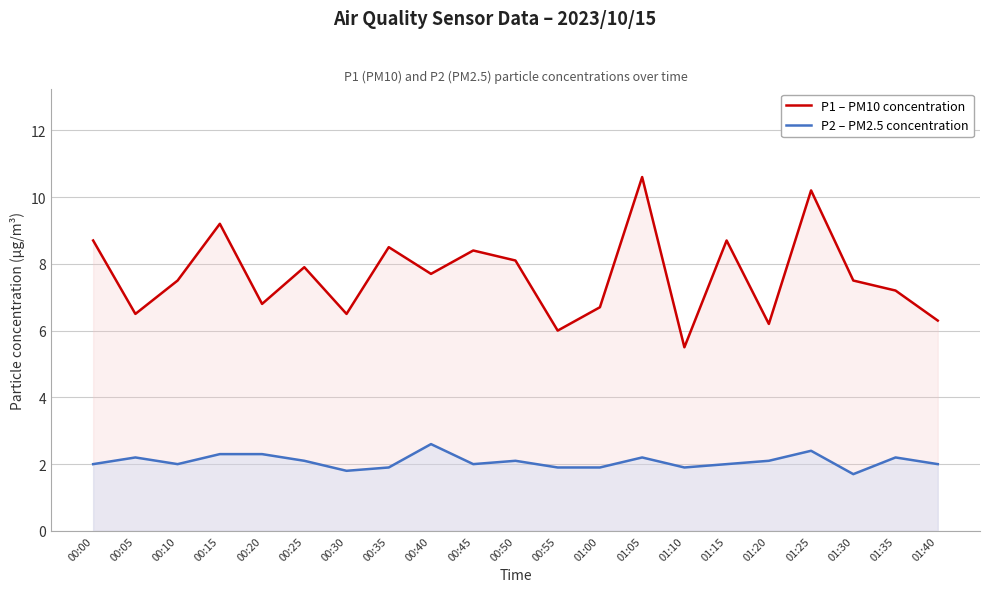

At which category is the sum across all series the highest?

01:05